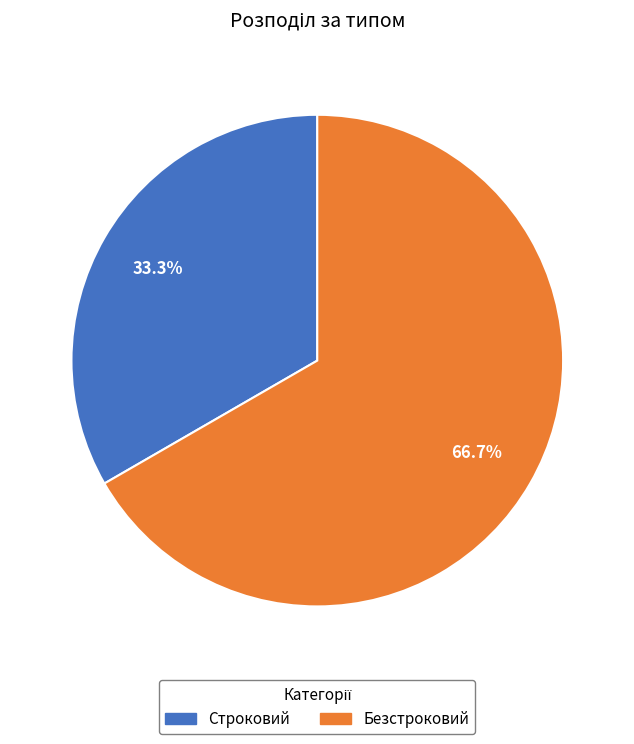

Which slice is the largest?

Безстроковий